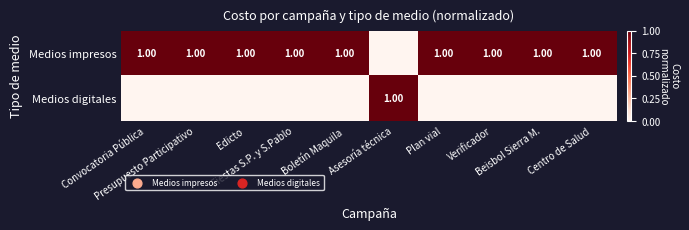

List the series in order of their overall mean, lowest first.

Medios digitales, Medios impresos